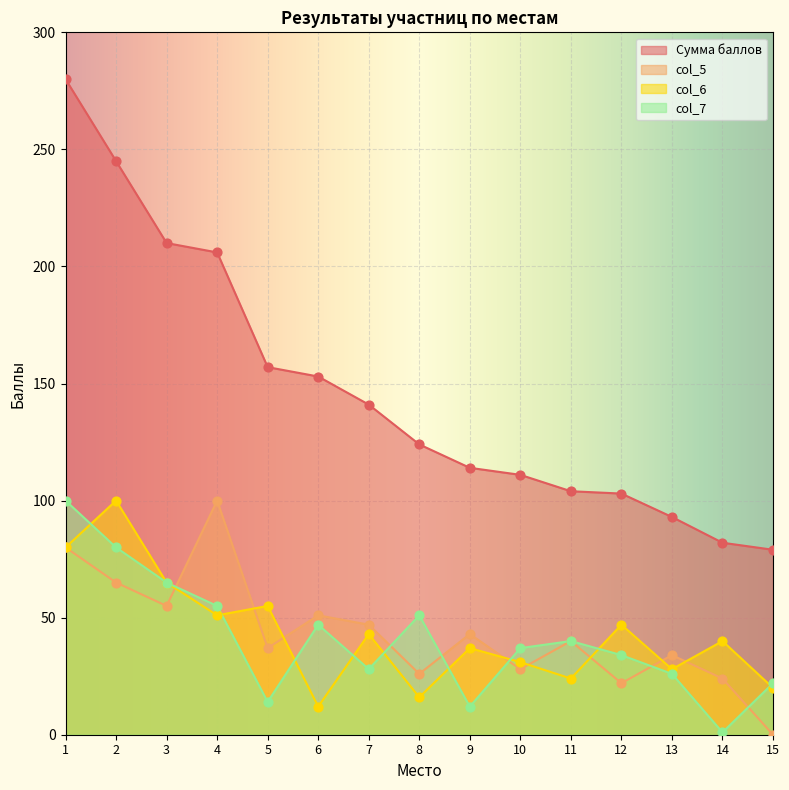

What is the total value across all series at 11?

208